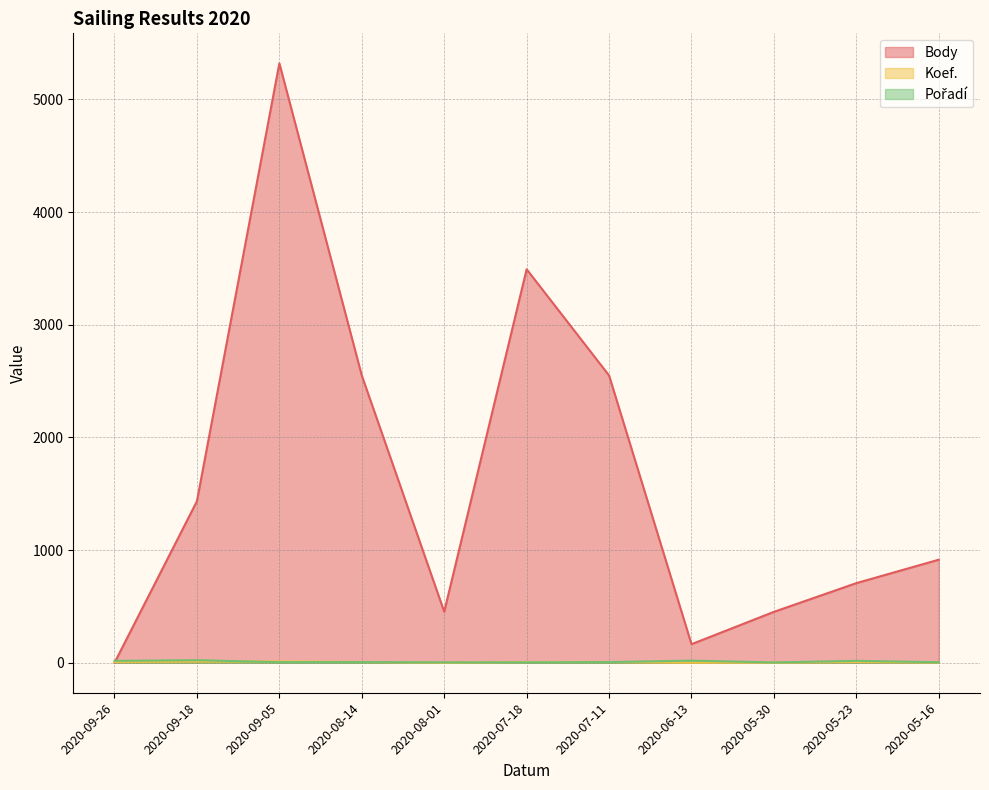

How many values in the Koef. series are below 7?

4